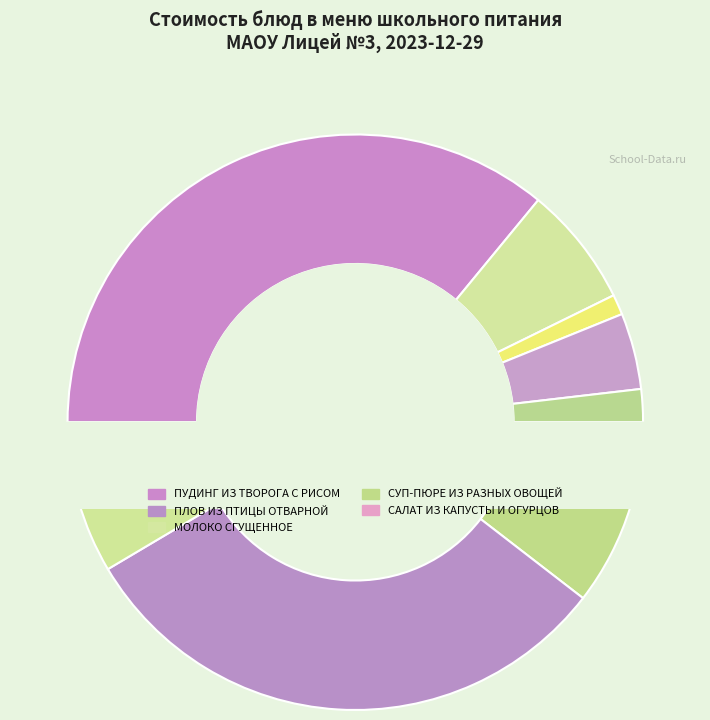

What is the largest slice in the pie chart?

ПУДИНГ ИЗ ТВОРОГА С РИСОМ